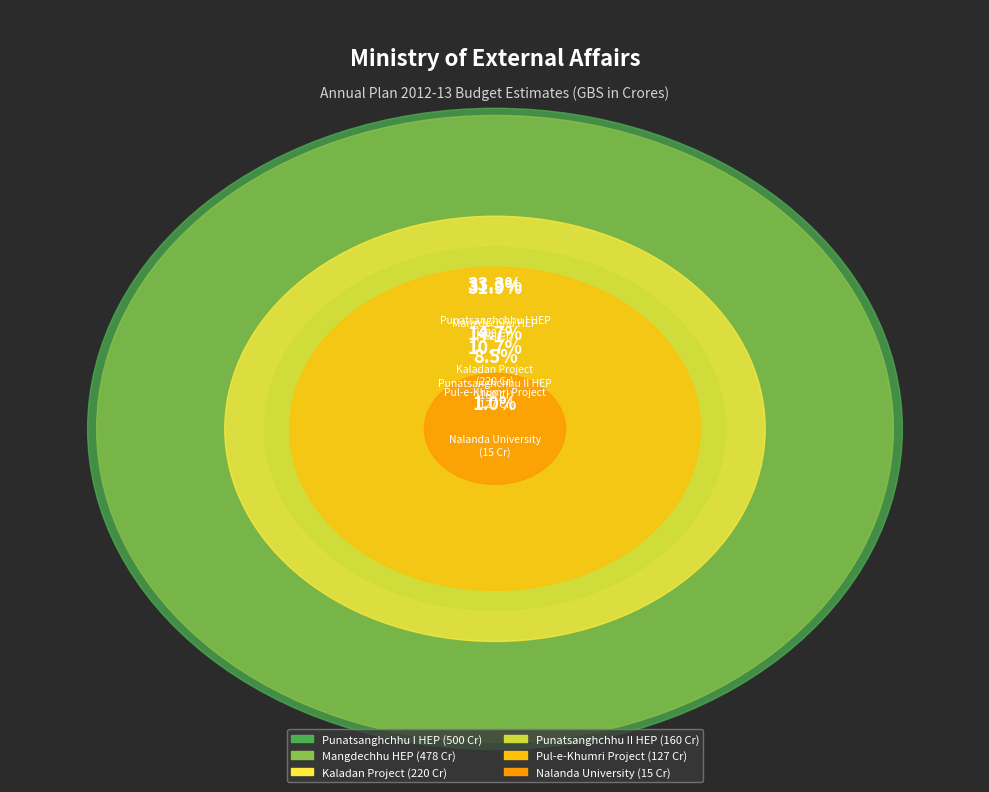

Does Kaladan Project represent more than half of the total?

No